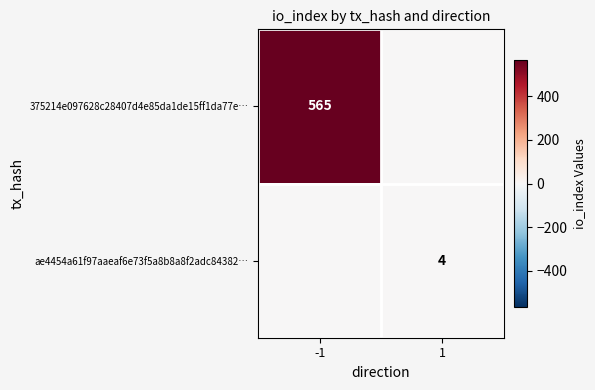

Is it true that 375214e097628c28407d4e85da1de15ff1da77e… equals 565 at -1?

True